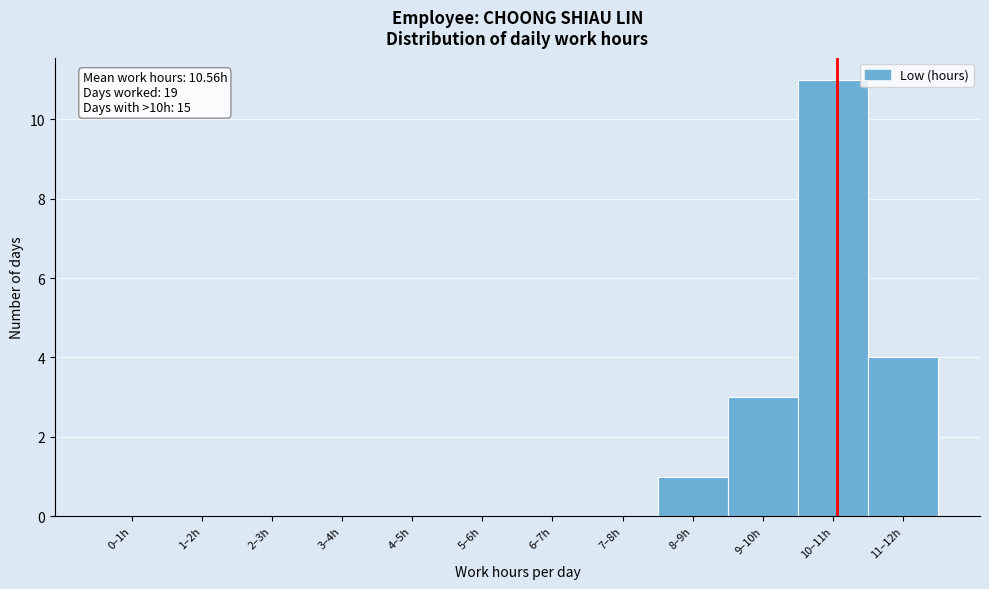

Reading right to left, transcribe all the data shown in this chart.

11–12h=4	10–11h=11	9–10h=3	8–9h=1	7–8h=0	6–7h=0	5–6h=0	4–5h=0	3–4h=0	2–3h=0	1–2h=0	0–1h=0